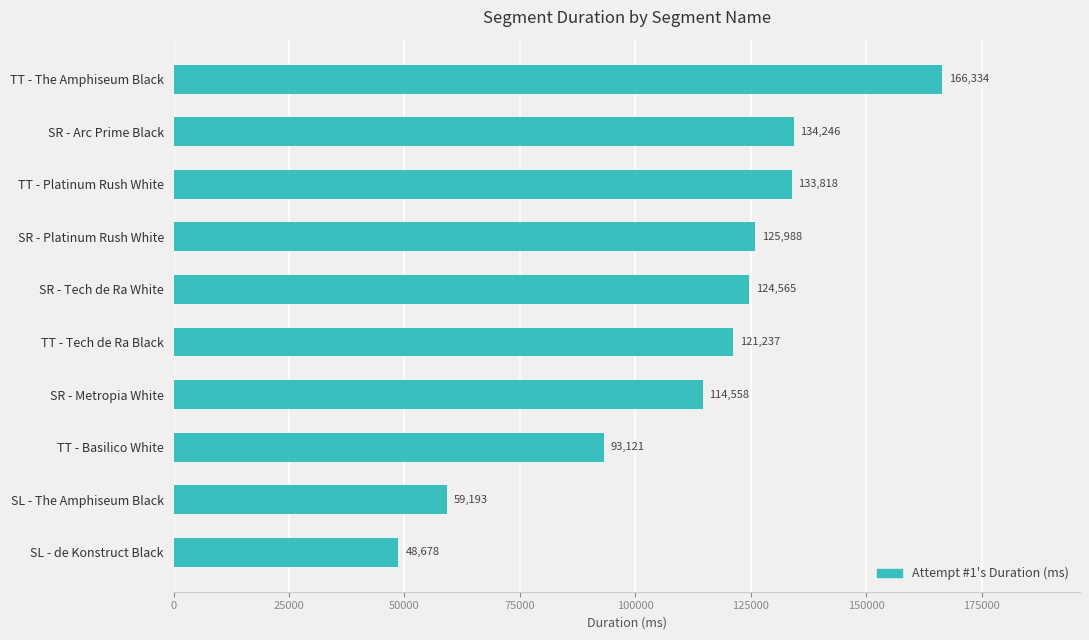

Is it true that the value at TT - Tech de Ra Black is 175325?

False